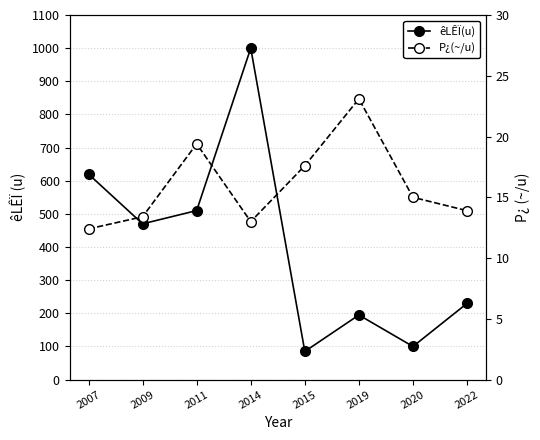

Which series changed the most between 2007 and 2011?

êLÊÏ(u)